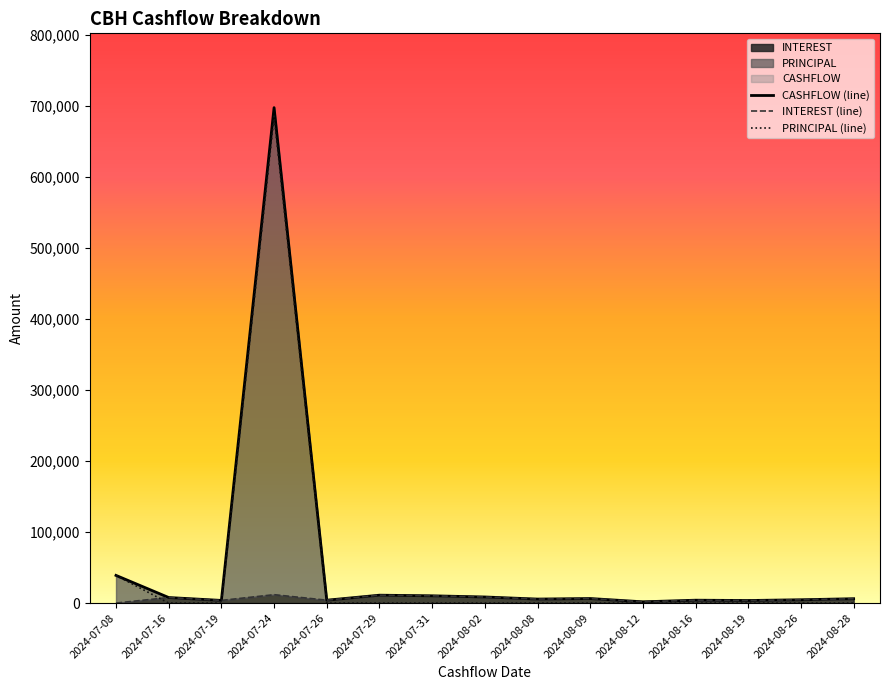

True or false: PRINCIPAL (line) has a value of 0.0 at 2024-08-09.

True